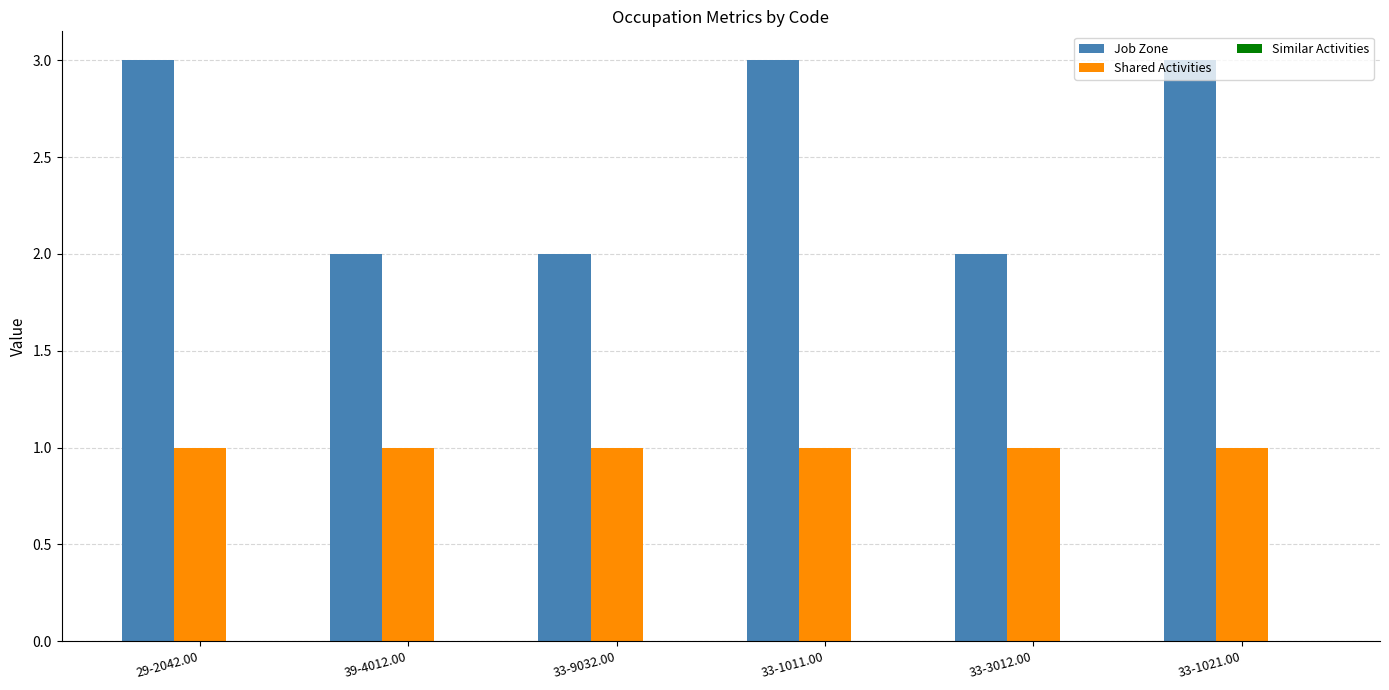

What is the maximum value for Job Zone?

3